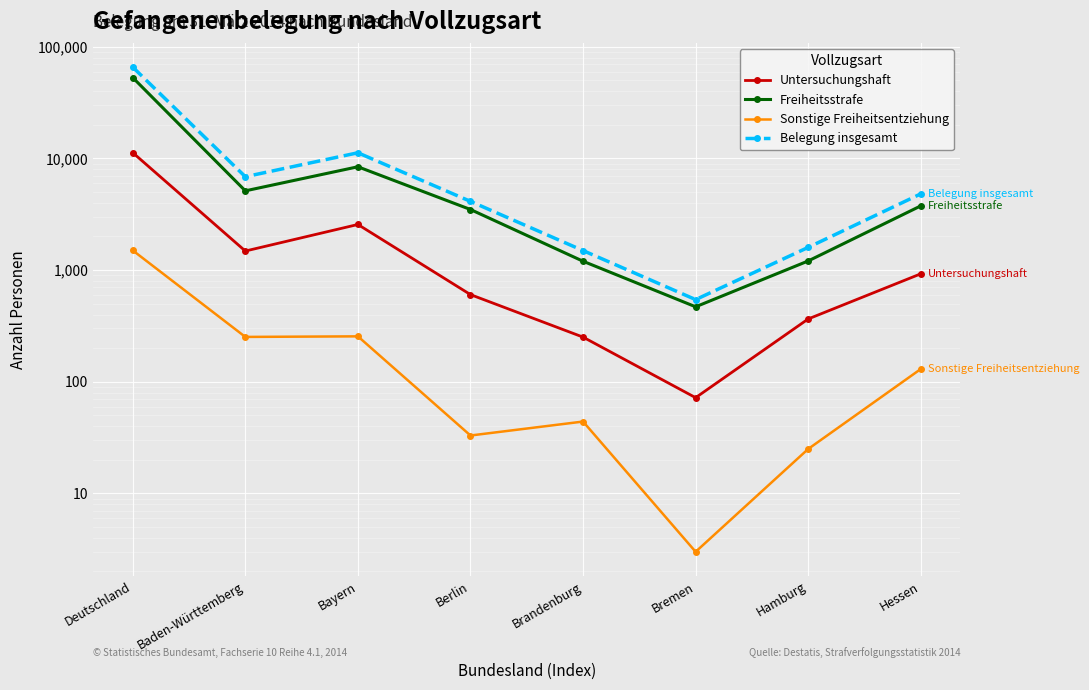

True or false: Untersuchungshaft and Sonstige Freiheitsentziehung cross at least once.

False